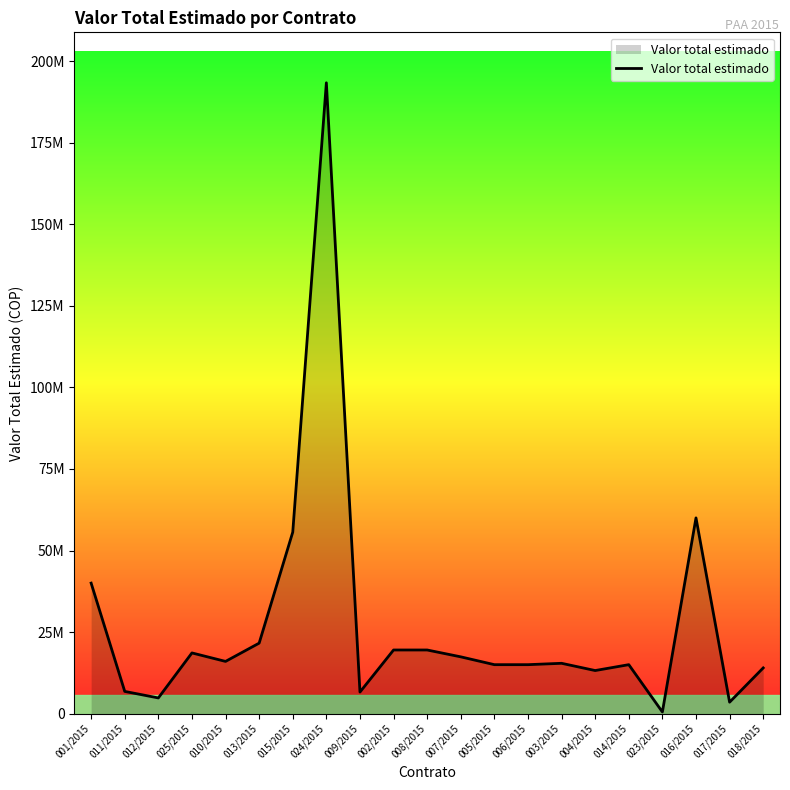

Does the chart have visible grid lines?

No